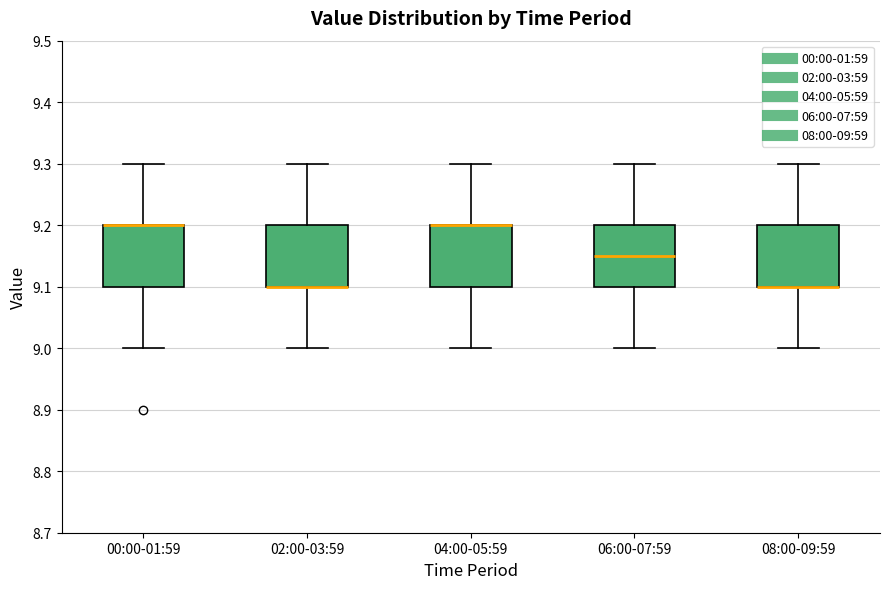

Reading left to right, read every box against the y-axis: the position of its median line, the range the box covers, and the ends of its whiskers. The values are not printed on the chart, so give them approximately, as read against the axis.

00:00-01:59: median 9.20 (drawn on the box's upper edge), box 9.10 to 9.20, whiskers 9.00 to 9.30
02:00-03:59: median 9.10 (drawn on the box's lower edge), box 9.10 to 9.20, whiskers 9.00 to 9.30
04:00-05:59: median 9.20 (drawn on the box's upper edge), box 9.10 to 9.20, whiskers 9.00 to 9.30
06:00-07:59: median 9.15, box 9.10 to 9.20, whiskers 9.00 to 9.30
08:00-09:59: median 9.10 (drawn on the box's lower edge), box 9.10 to 9.20, whiskers 9.00 to 9.30